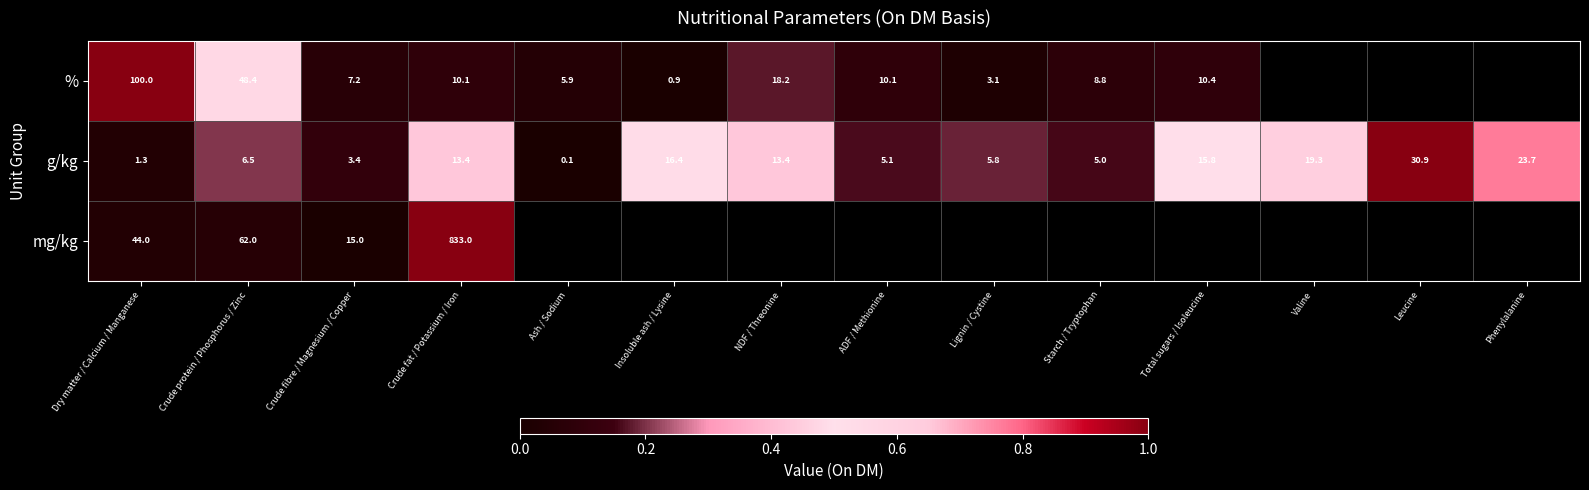

At which label is g/kg closest to 15?

Total sugars / Isoleucine